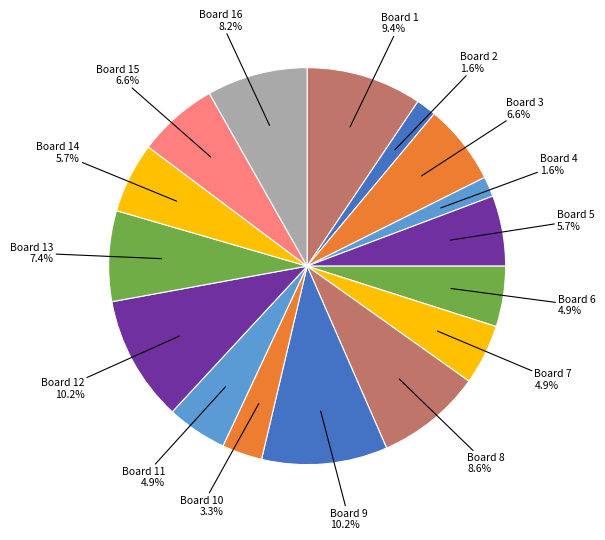

Do Board 10 and Board 11 together represent more than half of the pie?

No